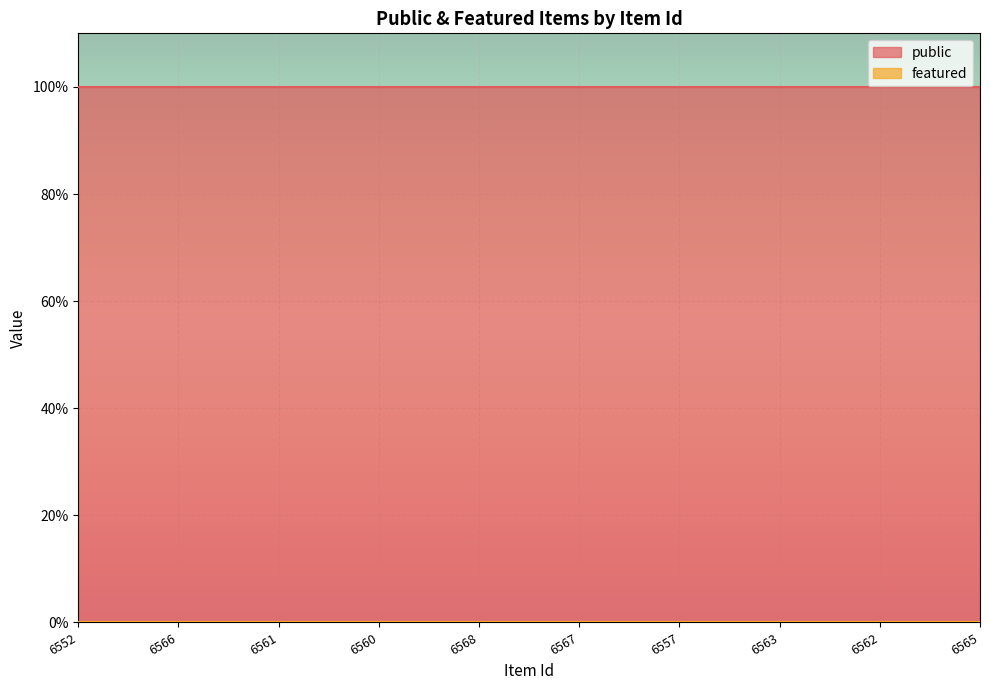

Reading left to right, what are all the values shown in this chart?

public: 6552=1	6566=1	6561=1	6560=1	6568=1	6567=1	6557=1	6563=1	6562=1	6565=1
featured: 6552=0	6566=0	6561=0	6560=0	6568=0	6567=0	6557=0	6563=0	6562=0	6565=0